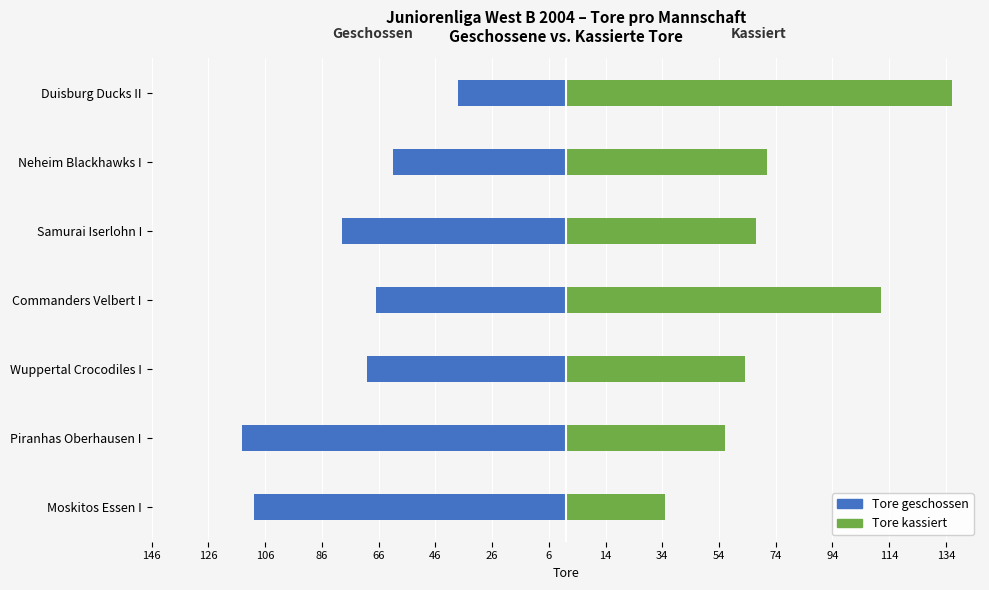

Is it true that Tore geschossen equals -110 at Moskitos Essen I?

True